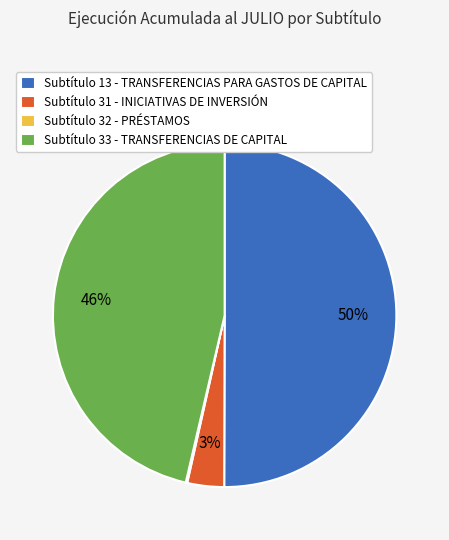

Which slice represents more than half of the pie?

Subtítulo 13 - TRANSFERENCIAS PARA GASTOS DE CAPITAL